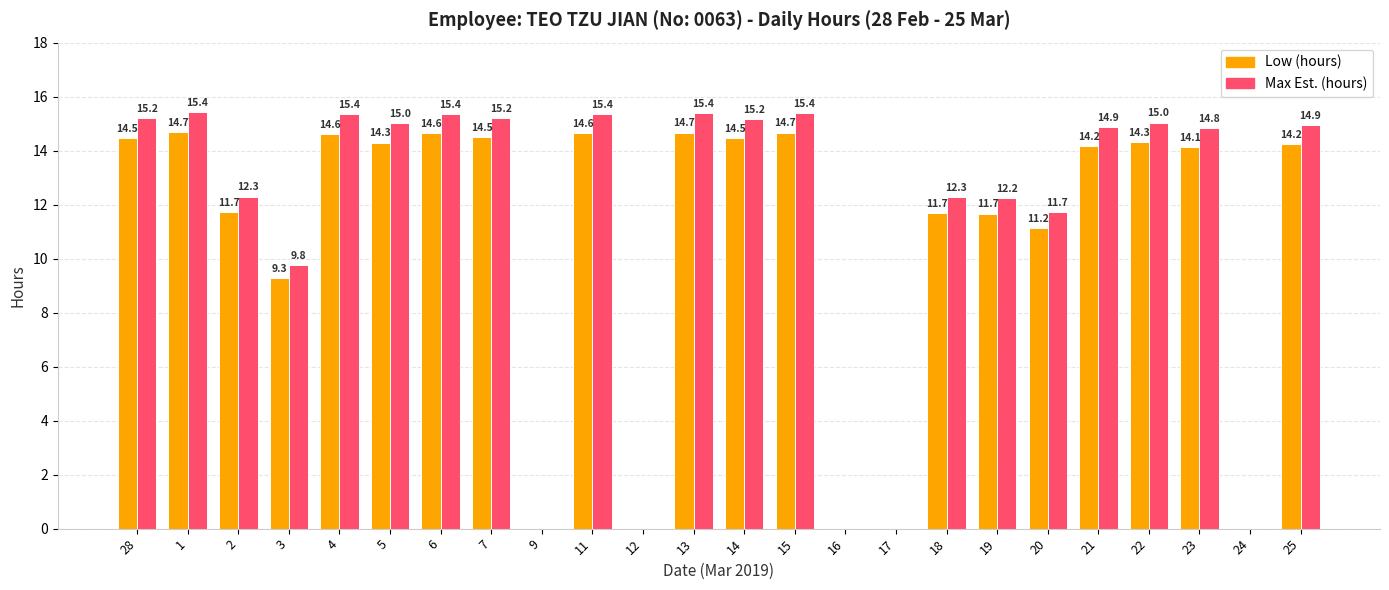

Is the value of Low (hours) at 11 greater than the value of Max Est. (hours) at 16?

Yes